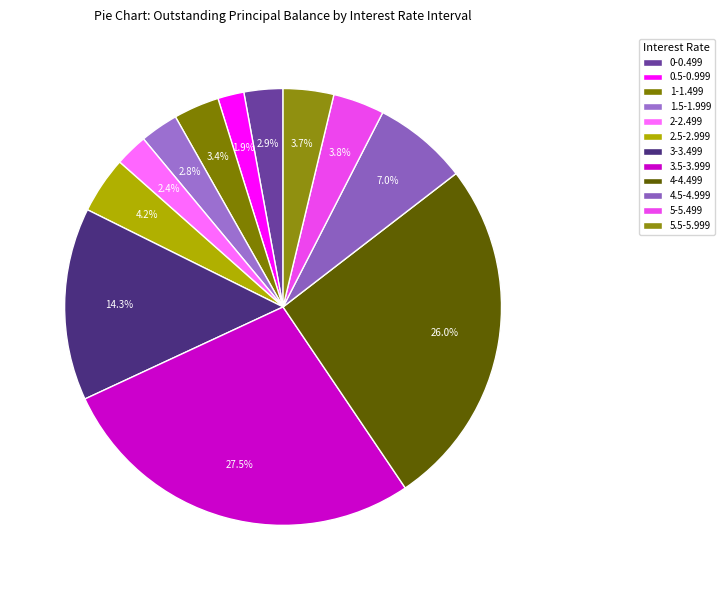

To the nearest percent, what portion does 3-3.499 represent?

14%